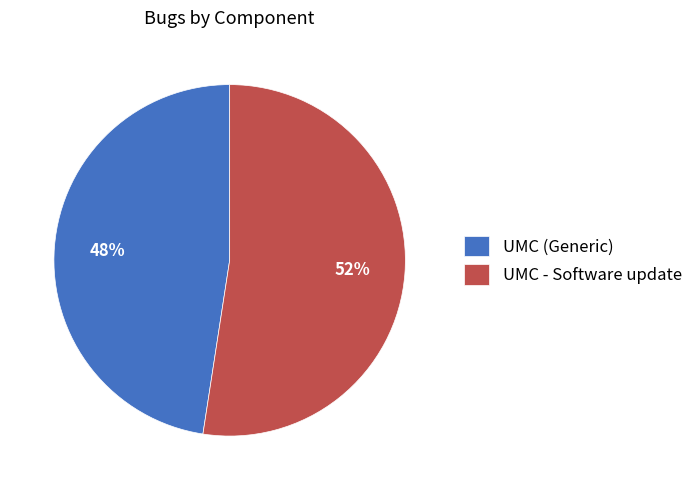

To the nearest percent, what portion does UMC - Software update represent?

52%